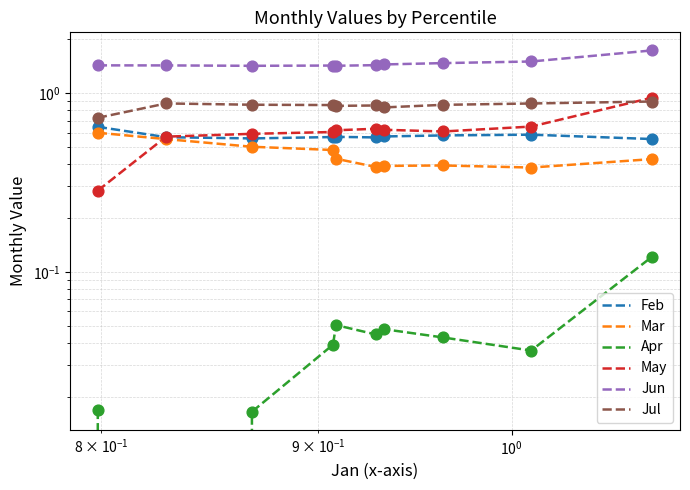

At how many categories does at least one series exceed 1?

10